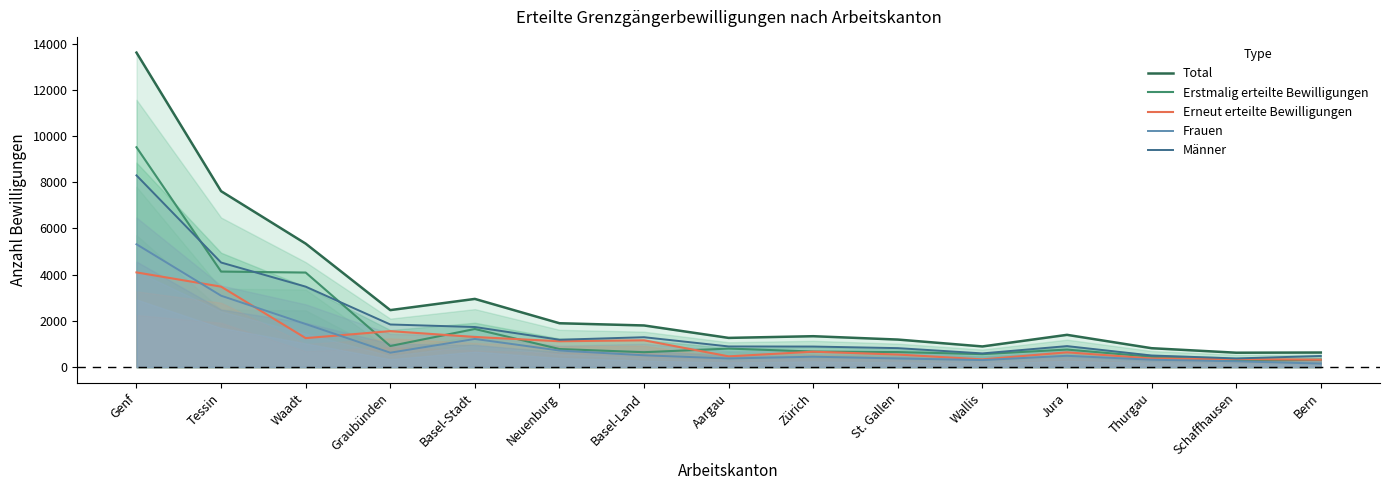

What is the label of the 15th point from the left?

Bern